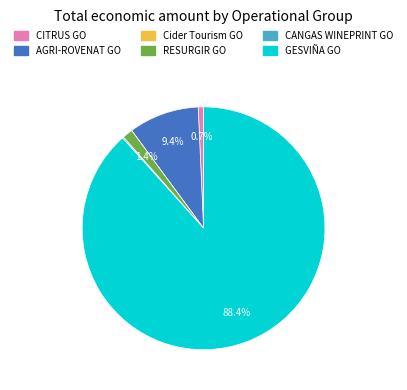

Which category has the biggest portion of the pie?

GESVIÑA GO